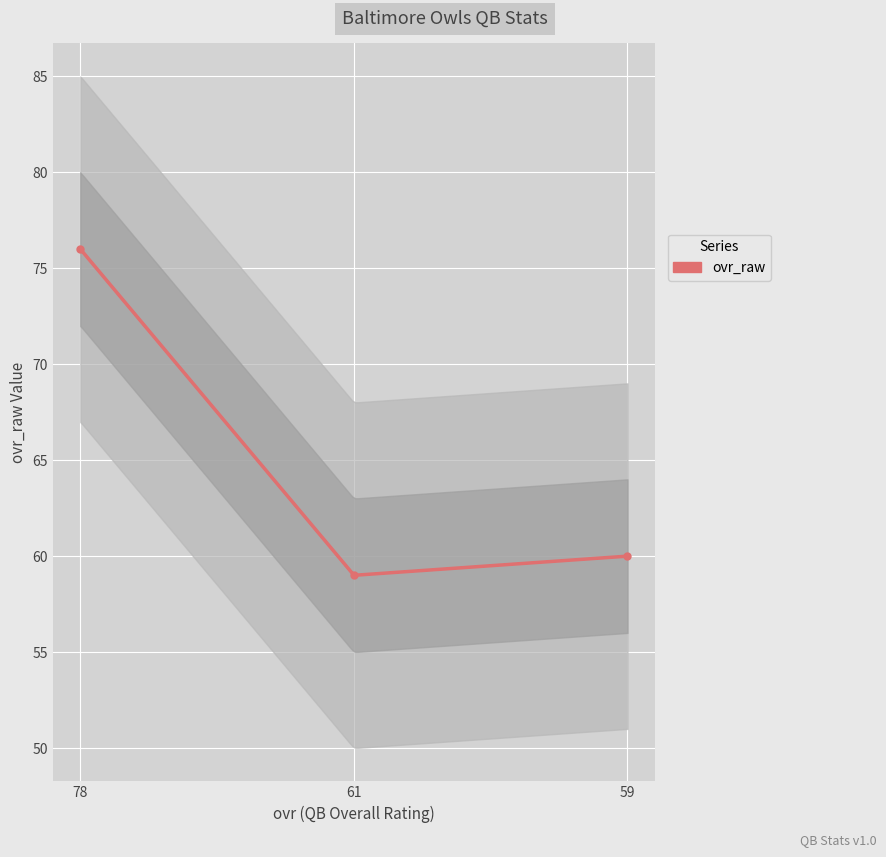

What is the change in value from 78 to 59?

-16